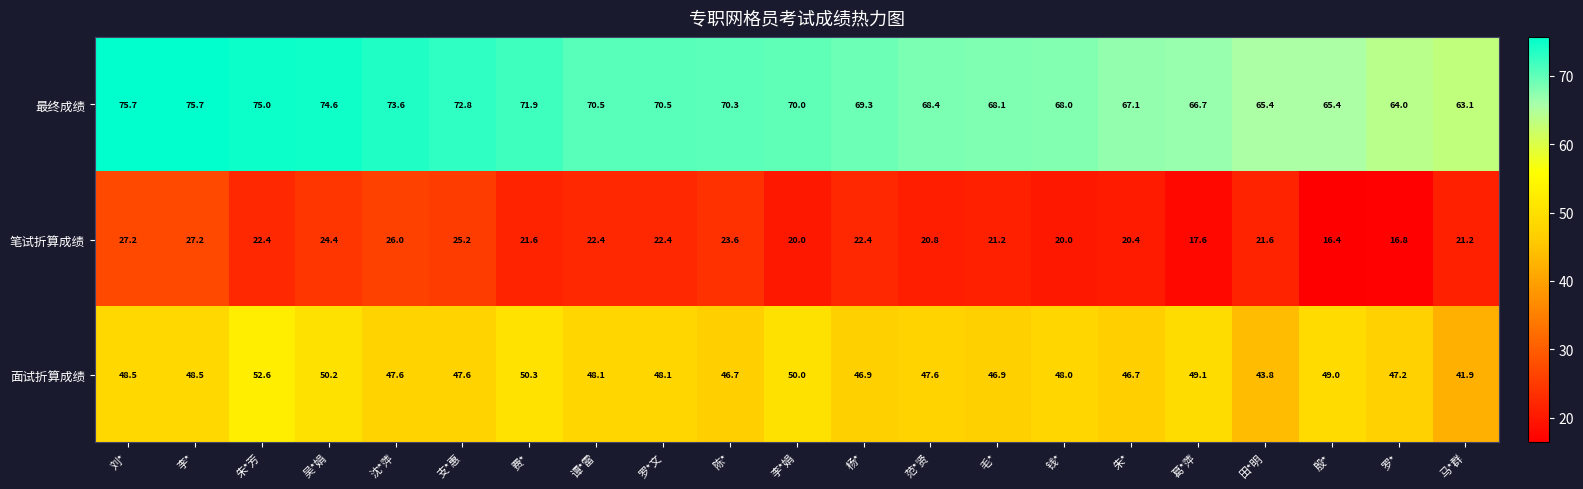

Which label corresponds to the smallest value in the chart?

殷*